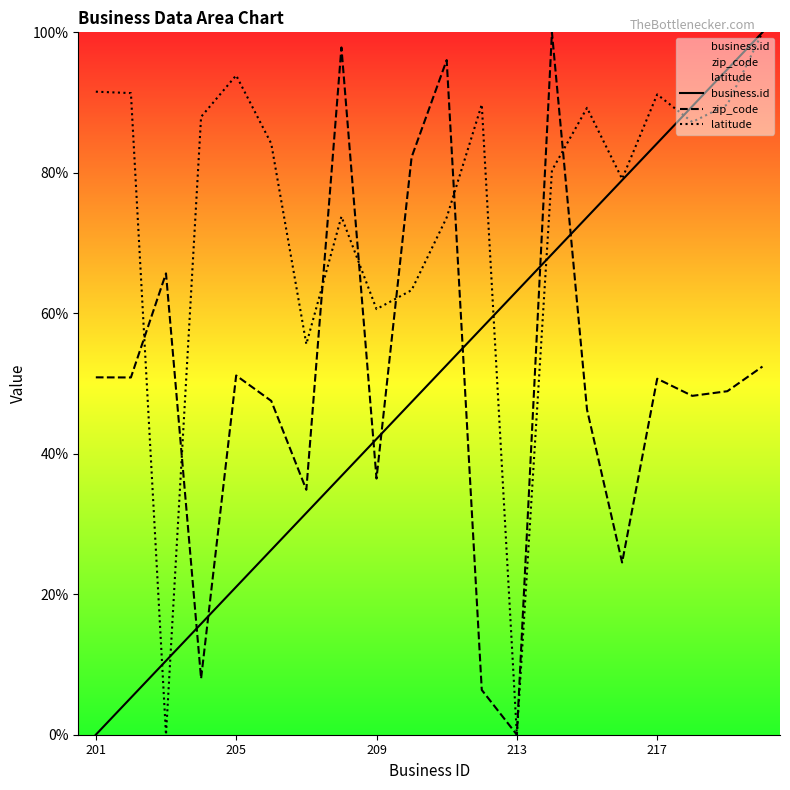

In zip_code, how many points are lower than both neighbors (excluding endpoints)?

7